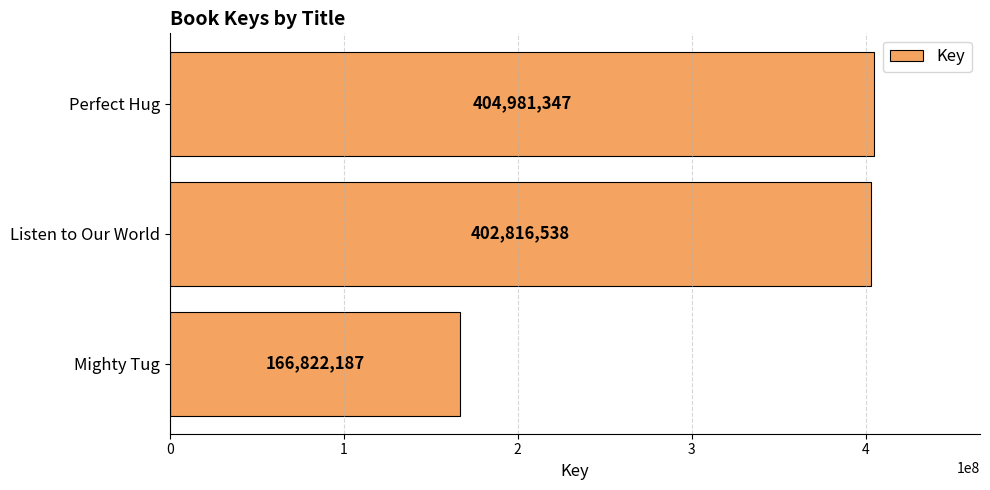

Reading bottom to top, list all the values displayed in this chart.

166822187	402816538	404981347